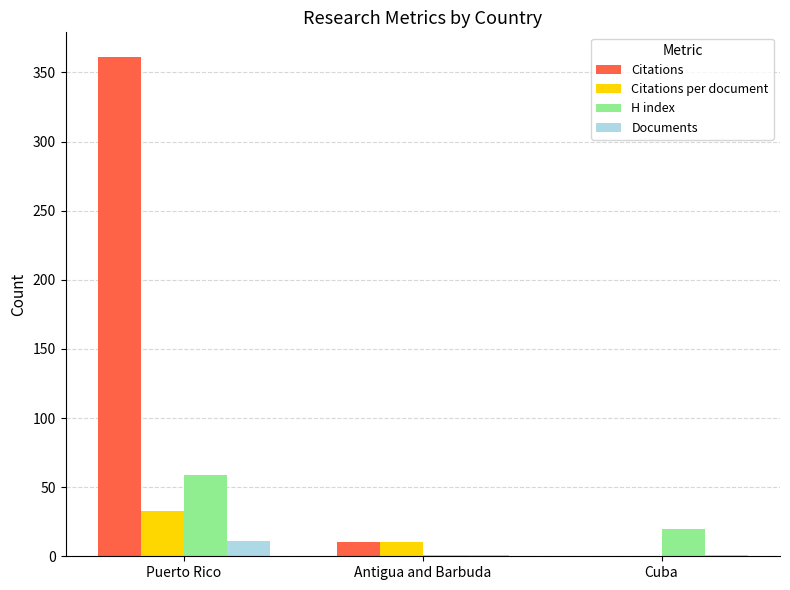

At which label does Citations per document first exceed 10?

Puerto Rico